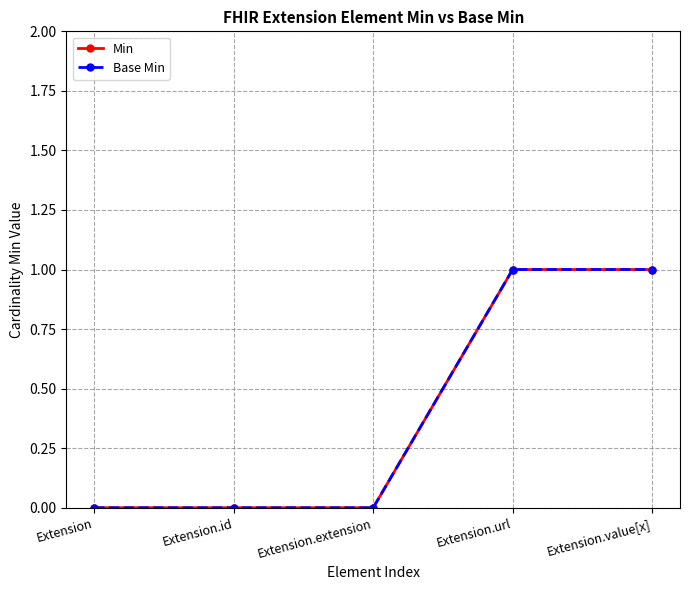

Reading right to left, what are all the values shown in this chart?

Min: 1	1	0	0	0
Base Min: 1	1	0	0	0